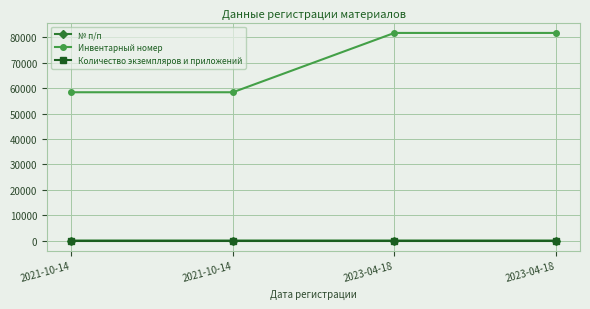

What is the spread (max minus min) of values at 2021-10-14?

58423